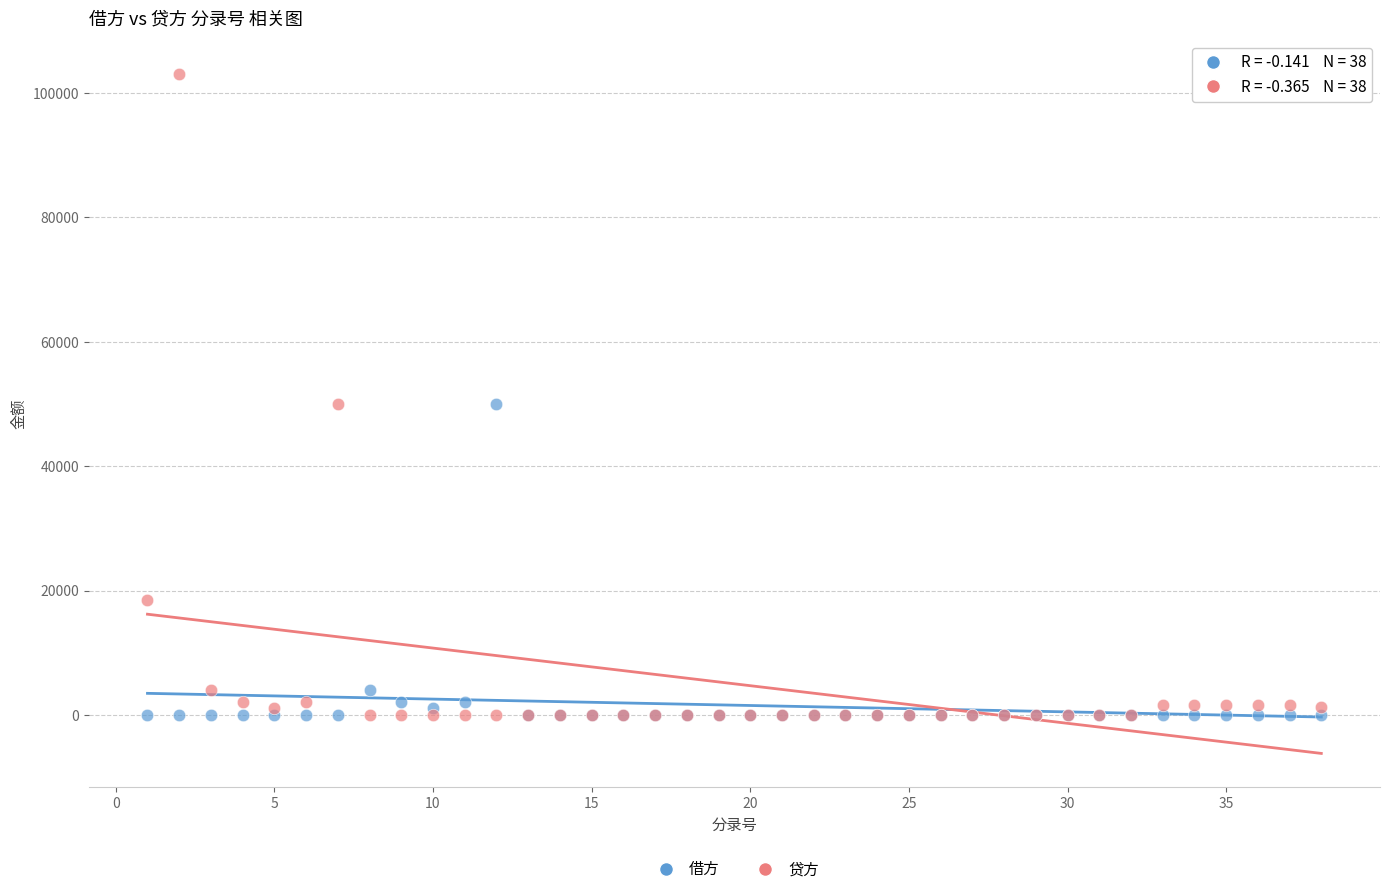

Which series has the widest spread of Y values?

贷方